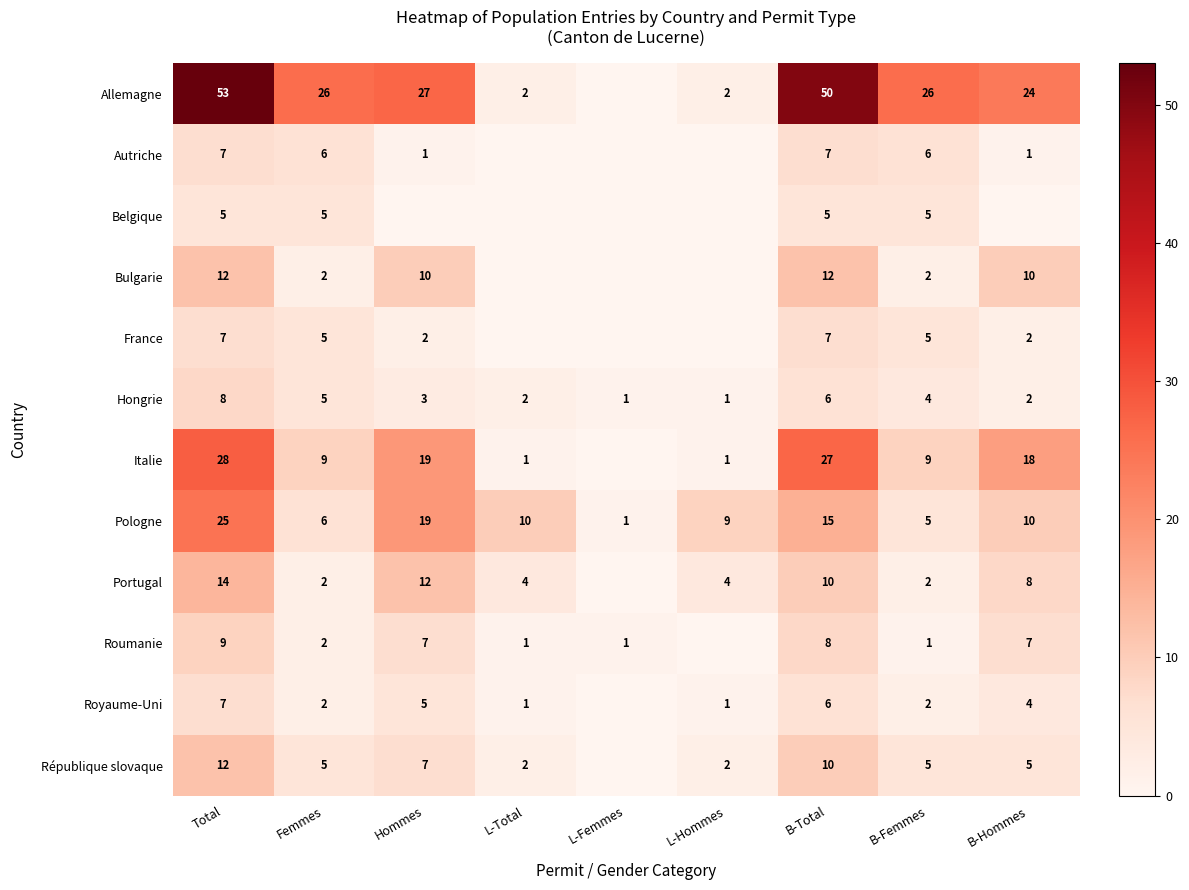

What is the sum of the Roumanie values at Femmes and B-Total?

10